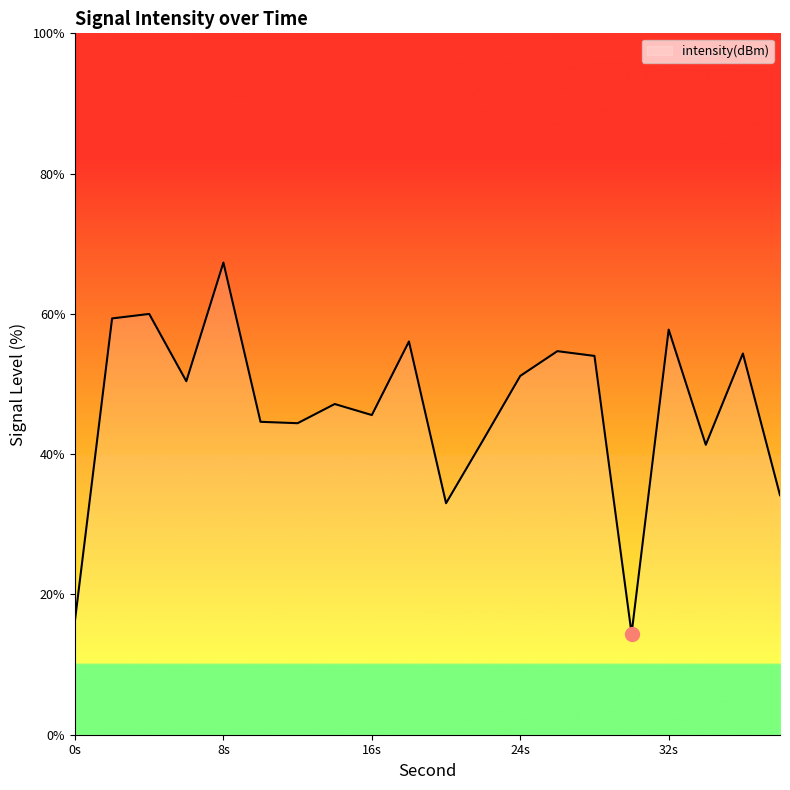

What is the difference between the maximum and minimum values?

52.9